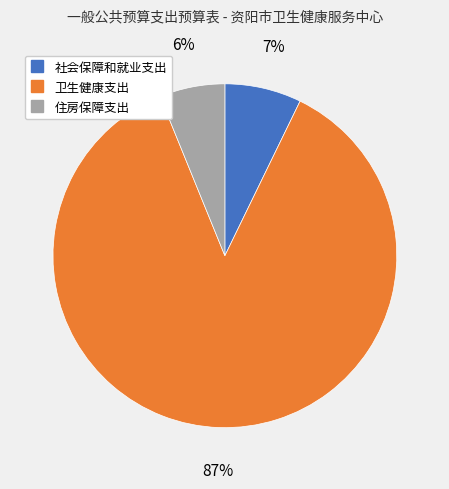

Which has a higher value, 卫生健康支出 or 社会保障和就业支出?

卫生健康支出